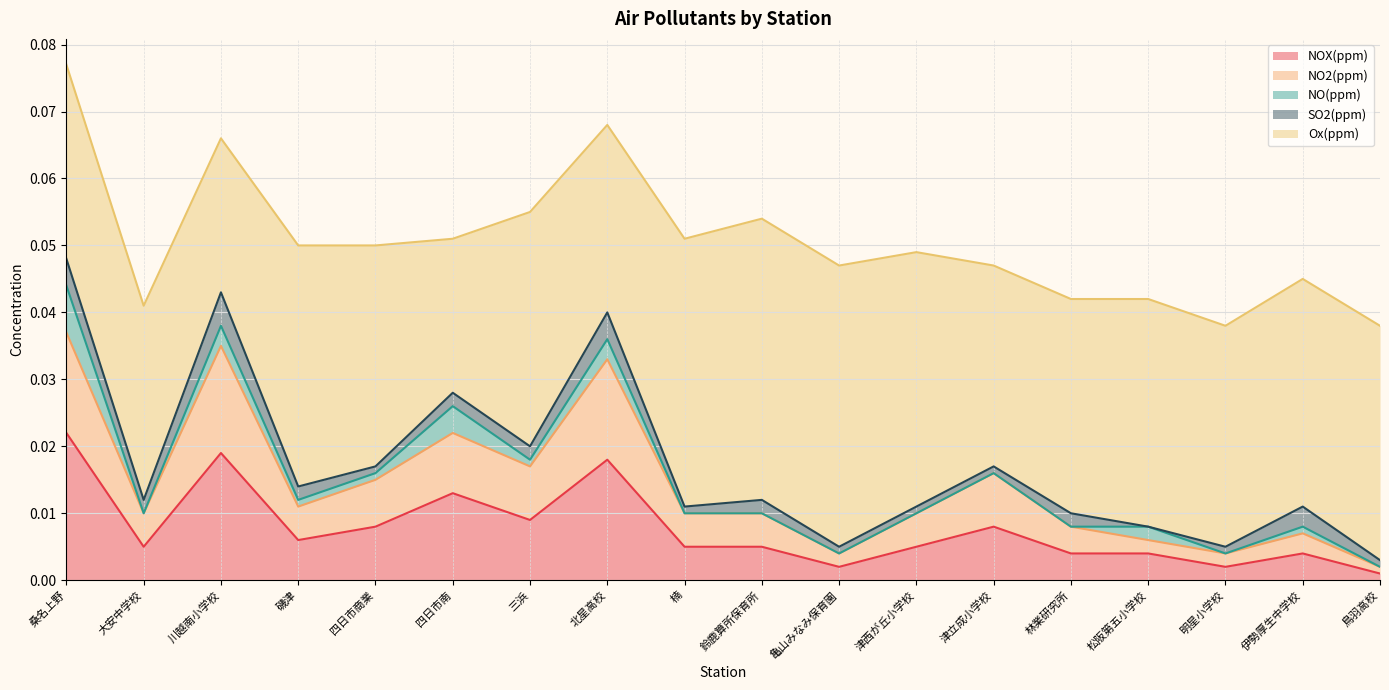

What are all the series names shown in the legend?

NOX(ppm), NO2(ppm), NO(ppm), SO2(ppm), Ox(ppm)